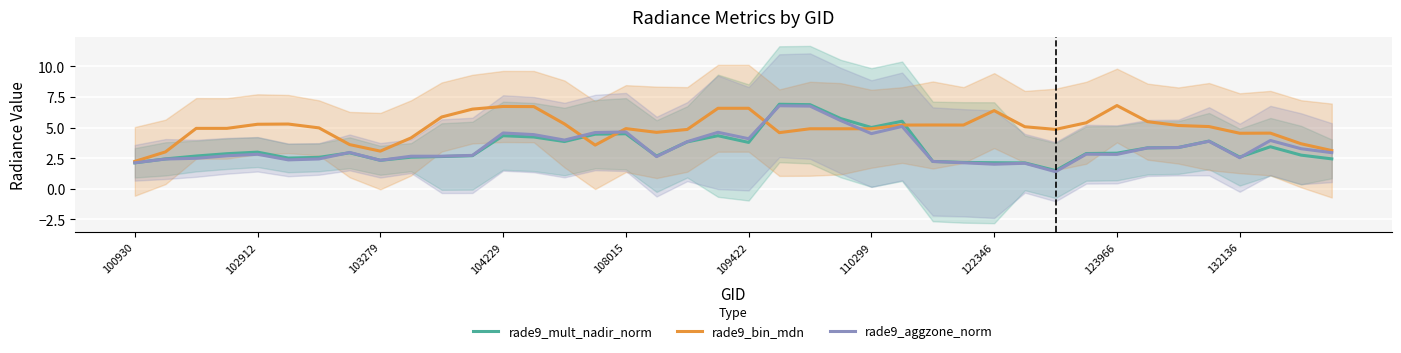

What is the maximum value for rade9_mult_nadir_norm?

6.9